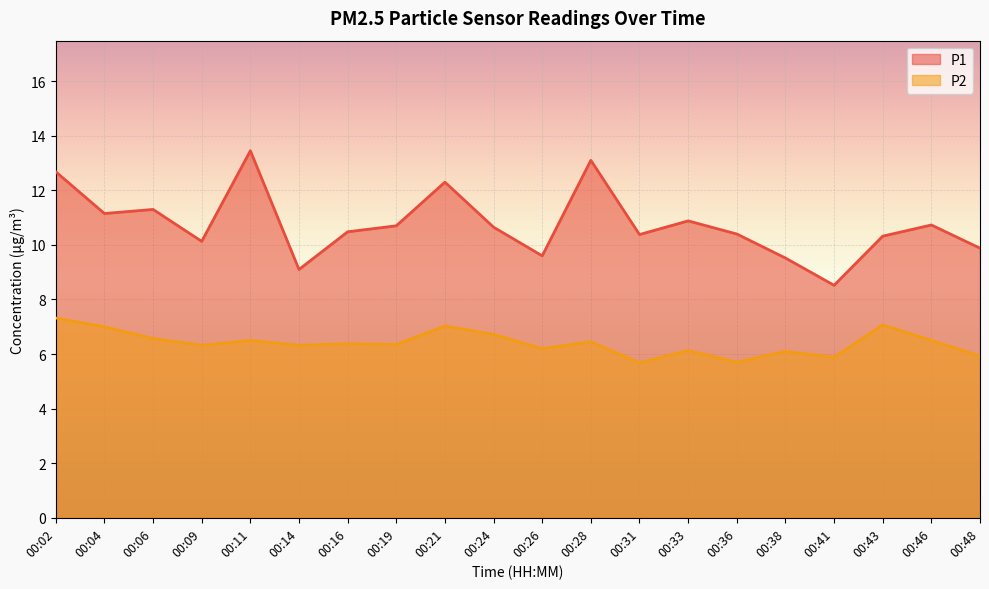

At how many categories does at least one series exceed 6?

20